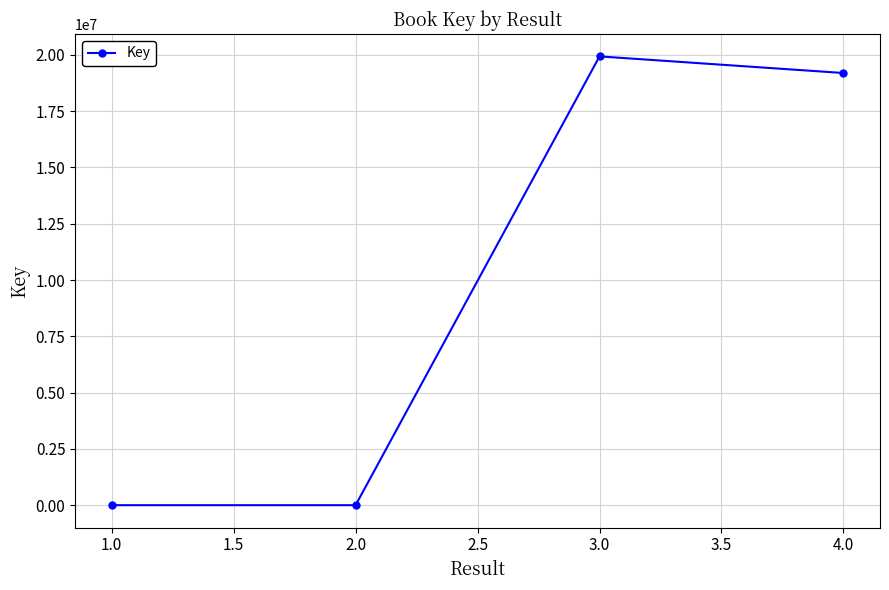

What is the sum of all values?

39130726